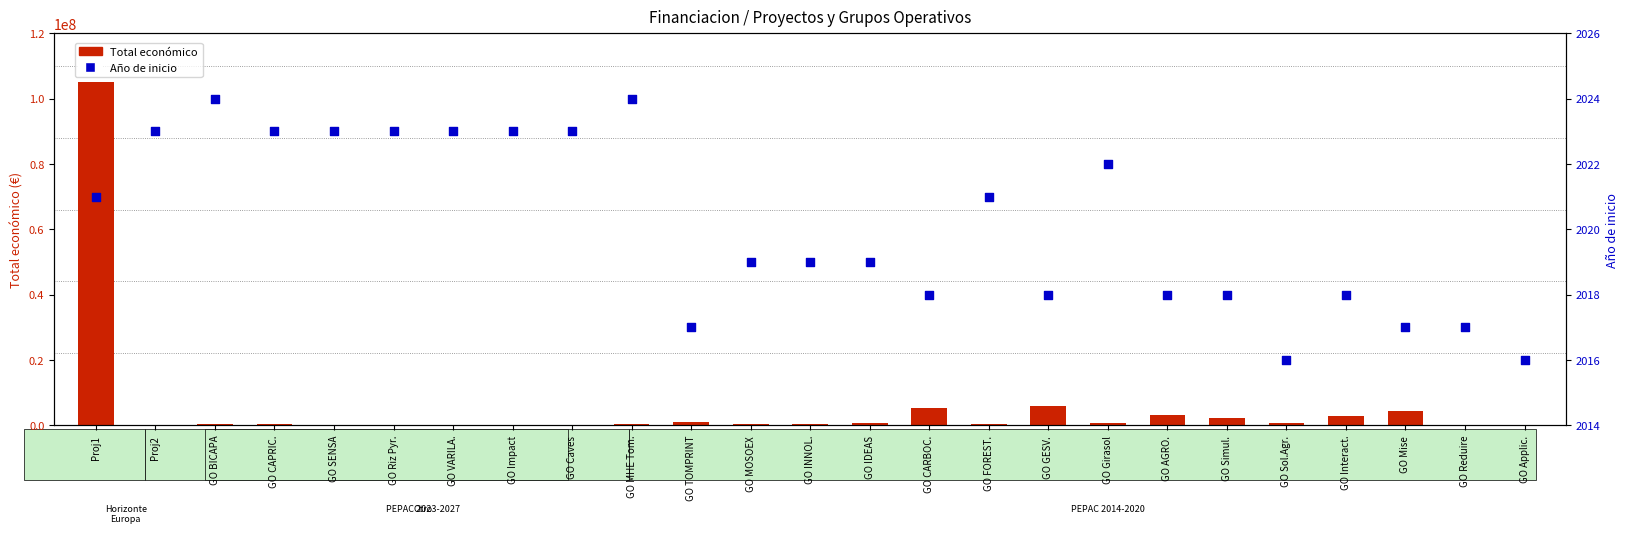

At how many categories does at least one series exceed 13240390?

1